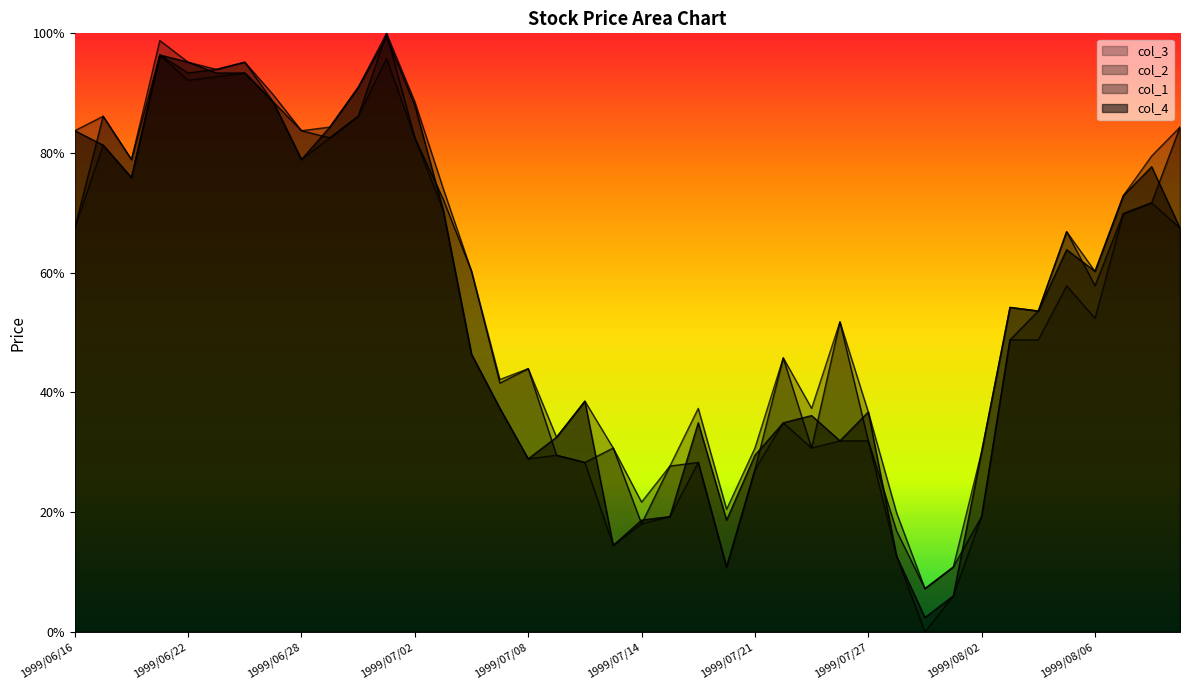

The value of col_4 at 1999/07/06 is 0.5. True or false?

True